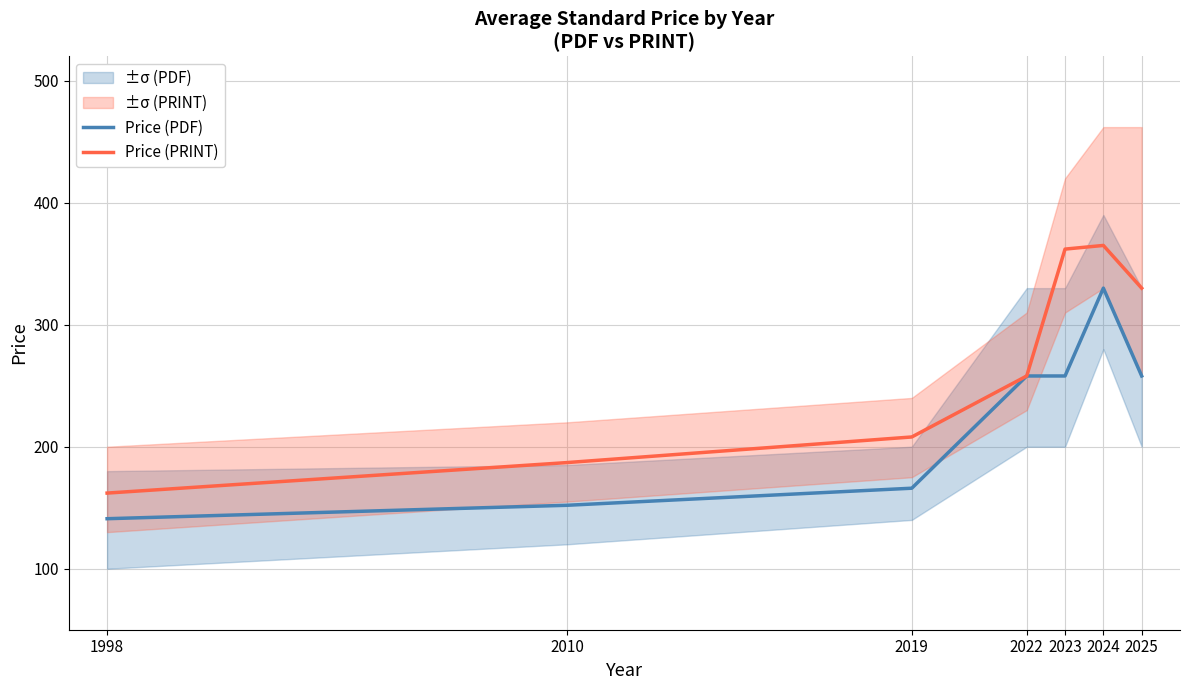

The Price (PRINT) series shows 99 at 2023. True or false?

False